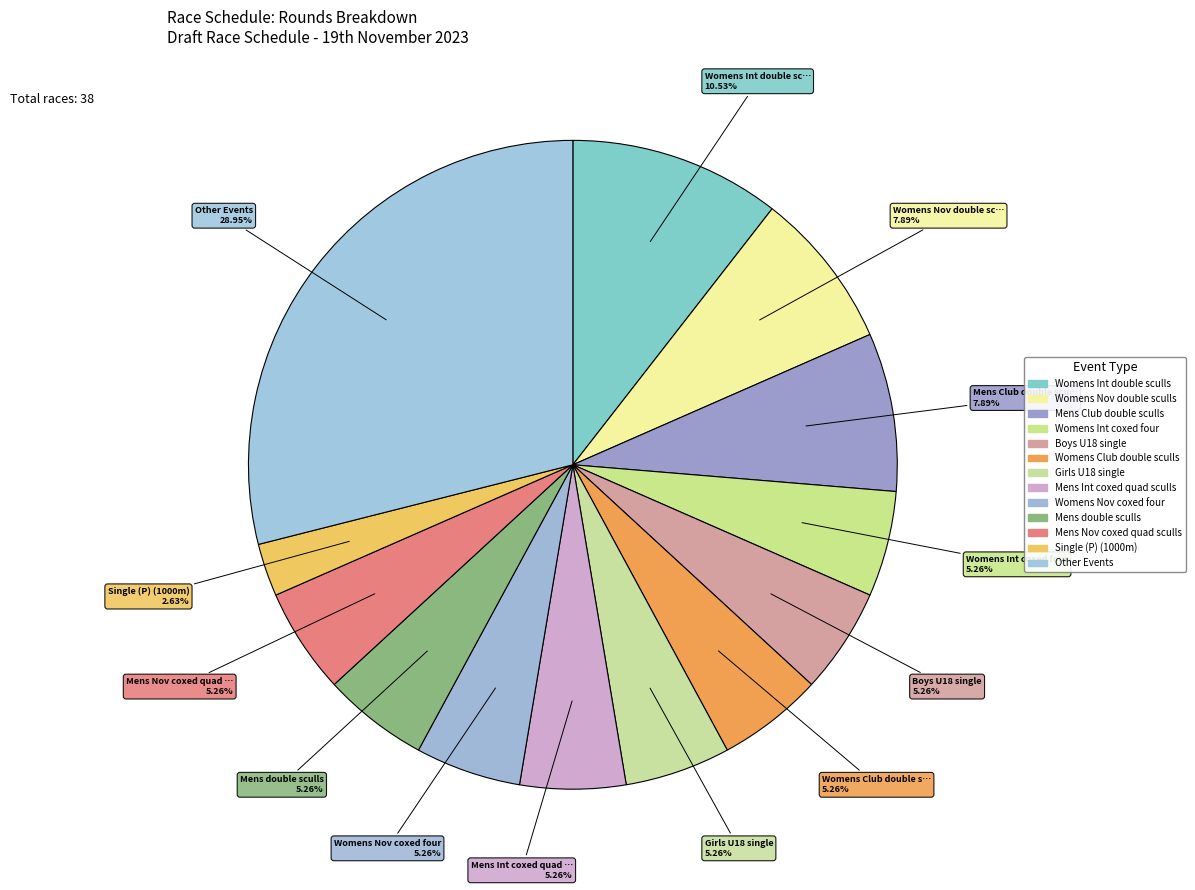

Count the number of slices in the pie.

13